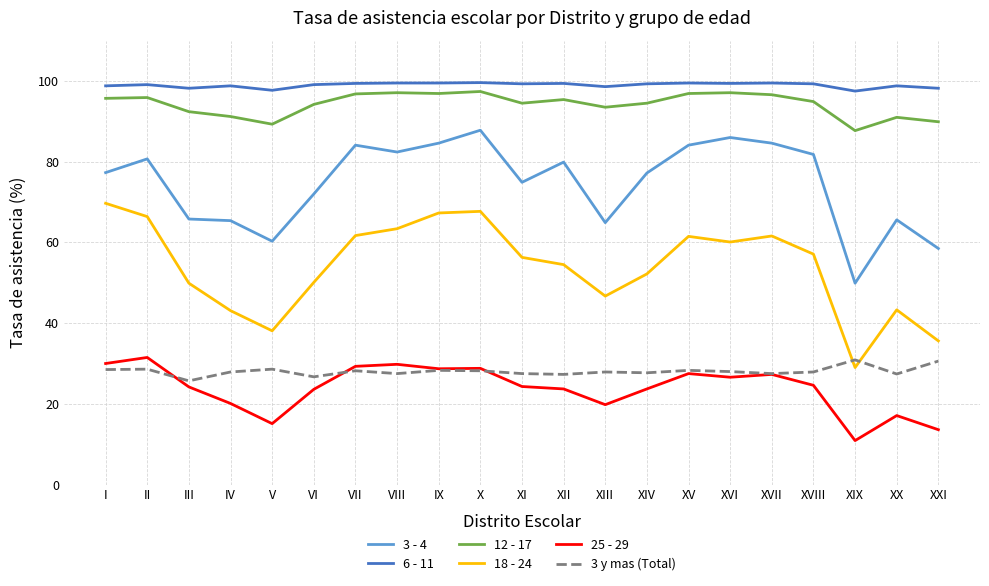

What is the difference between the maximum and second lowest values in the 3 y mas (Total) series?

4.2